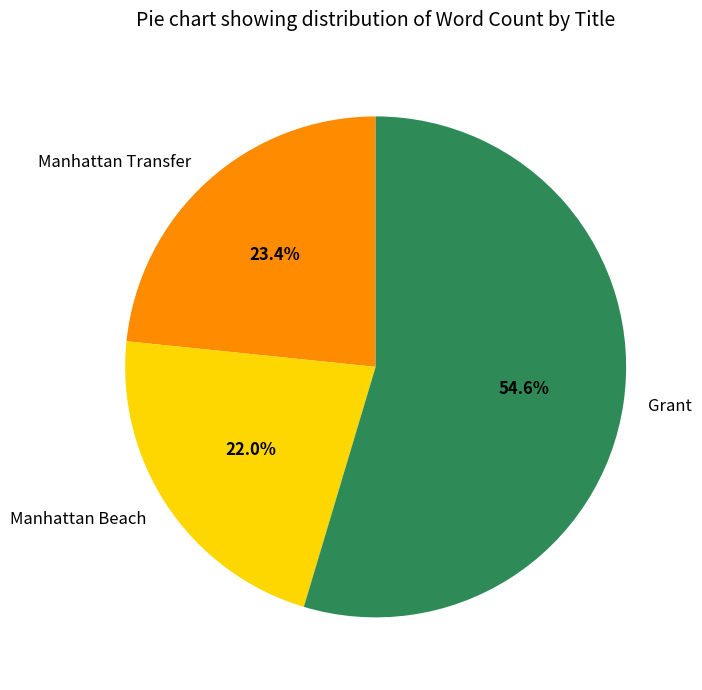

Which has a higher value, Manhattan Beach or Manhattan Transfer?

Manhattan Transfer